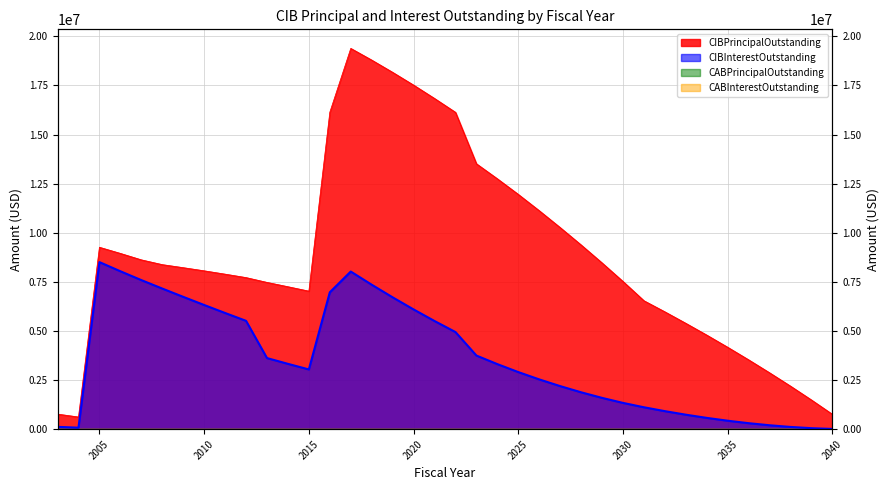

Which series has the largest range (max minus min)?

CIBPrincipalOutstanding